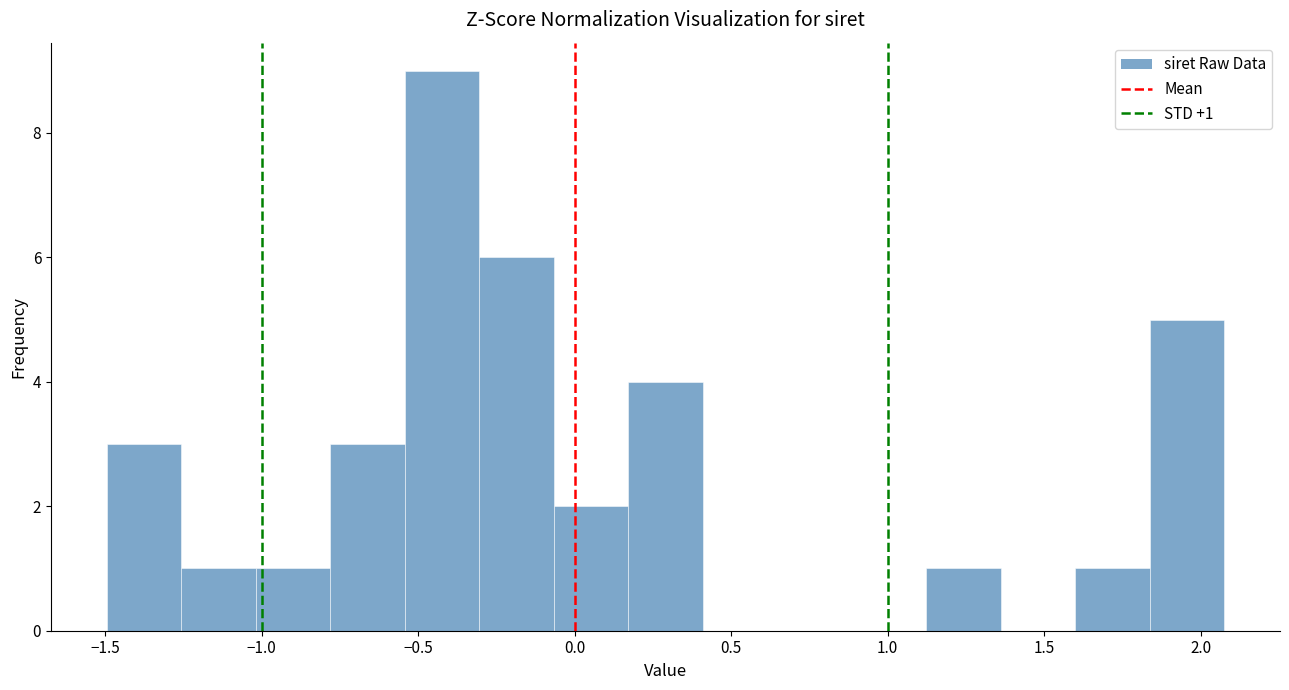

Which range on the x-axis has the tallest bar?

-0.55 to -0.30